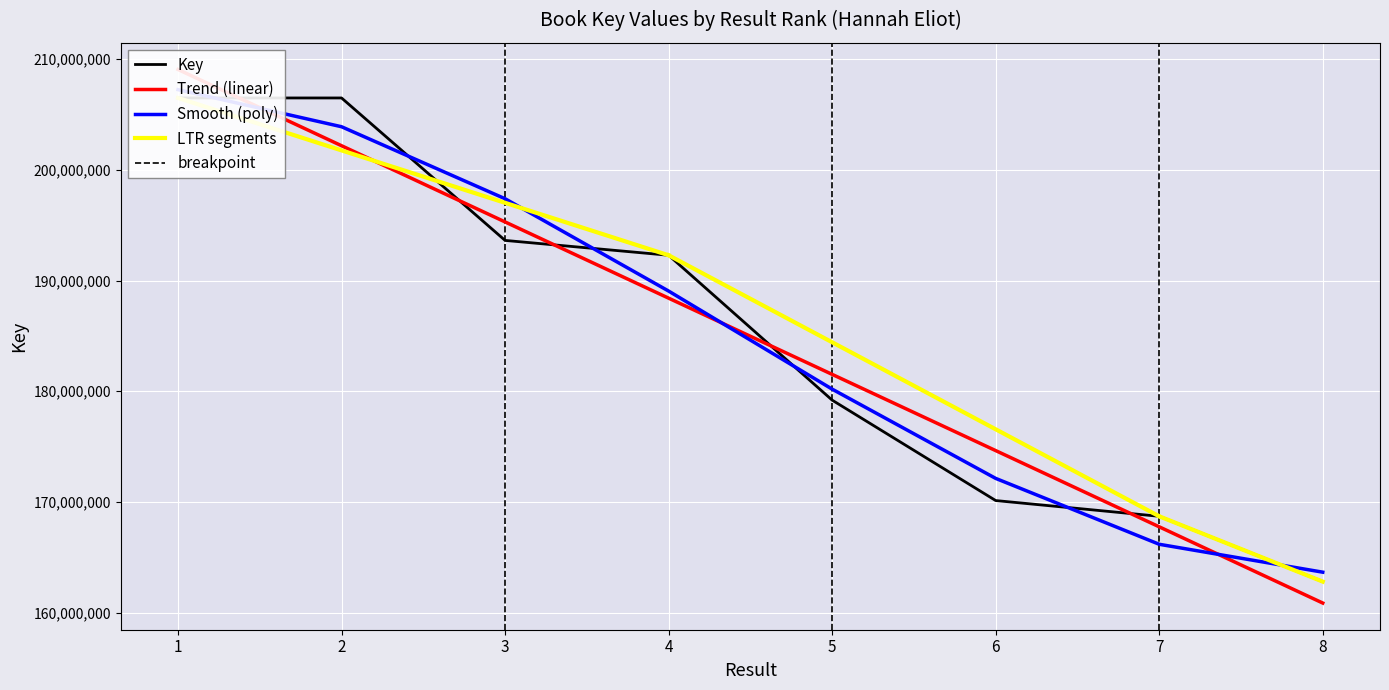

True or false: the data has more than 2 interior local peaks.

False